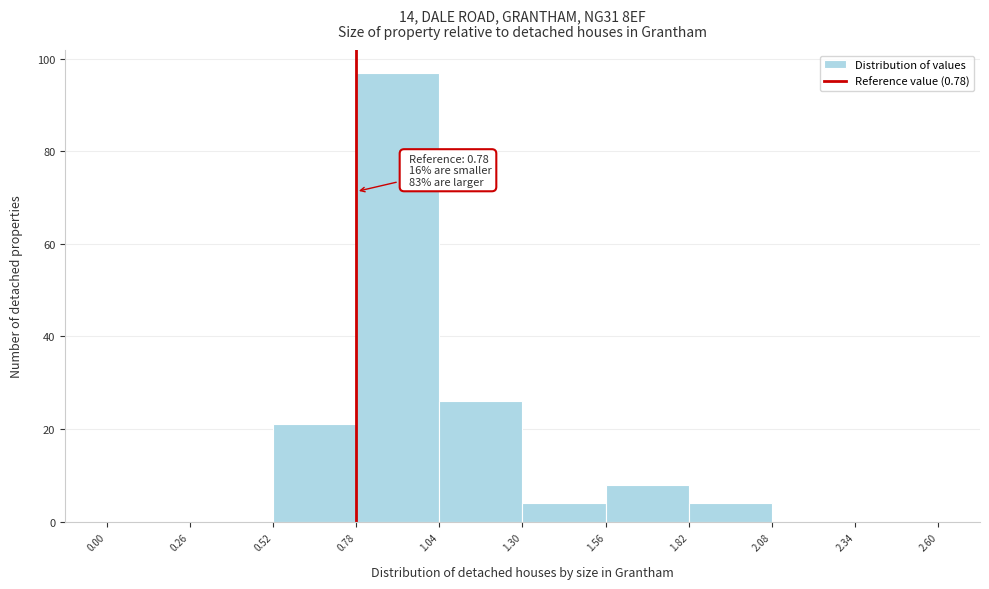

Which range on the x-axis has the tallest bar?

0.78 to 1.04